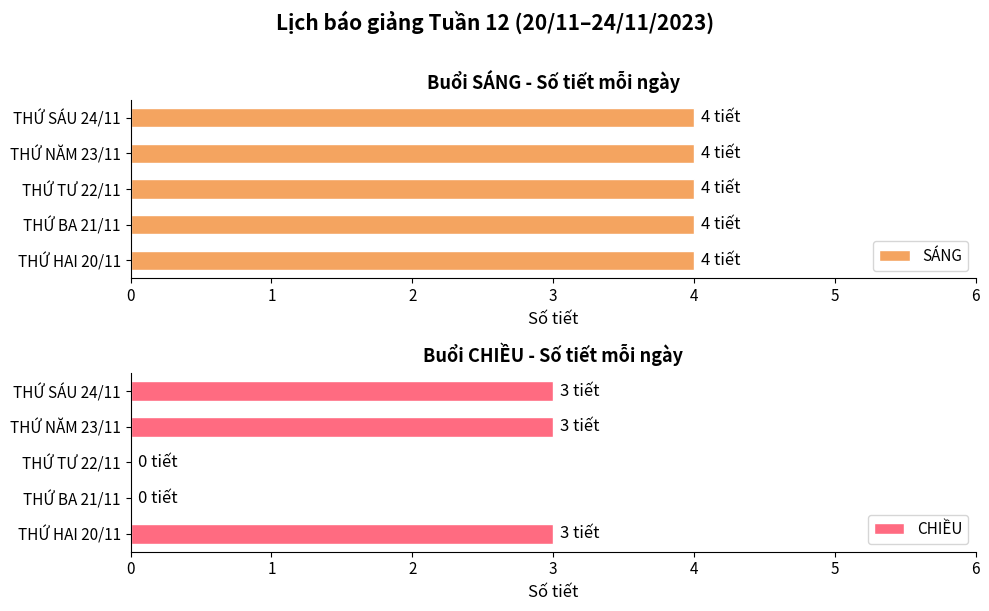

How many data points does each series have?

5